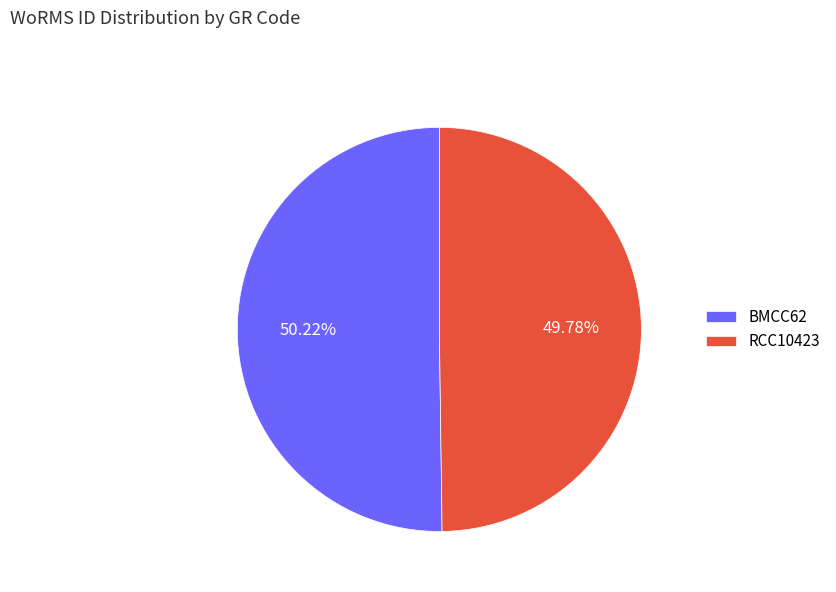

Does any single category account for the majority?

Yes